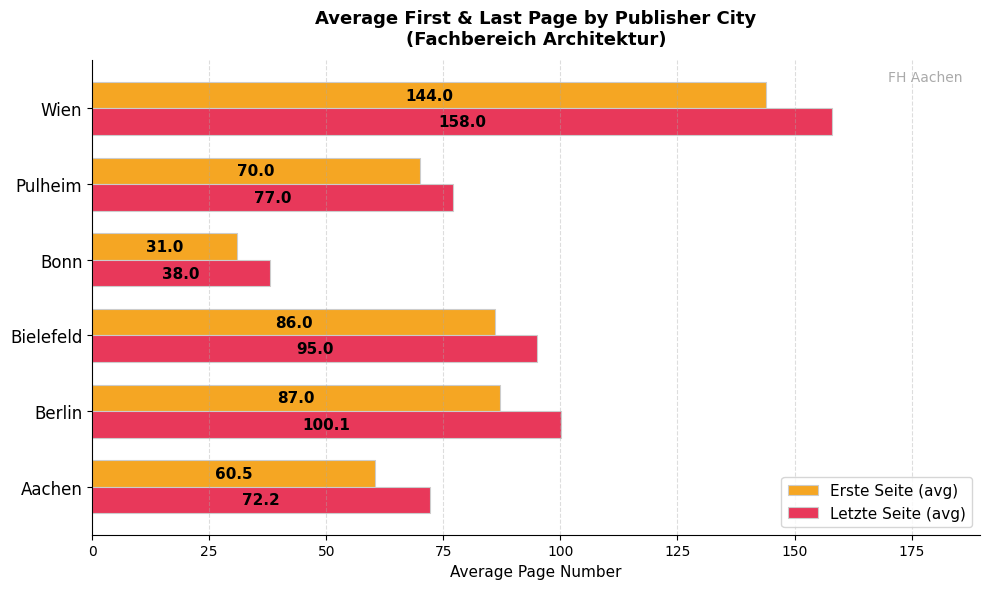

Read the Letzte Seite (avg) value at Bielefeld.

95.0